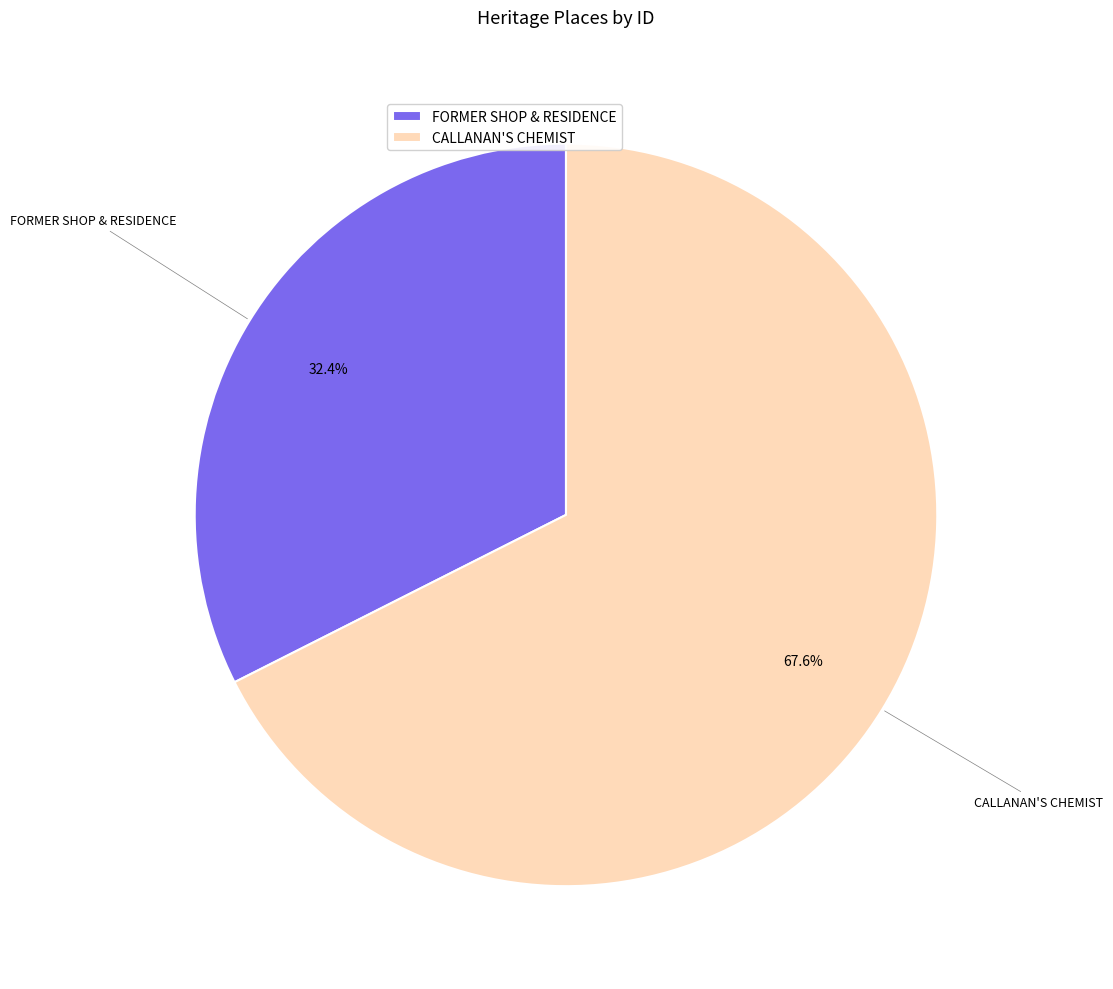

Count the number of slices in the pie.

2